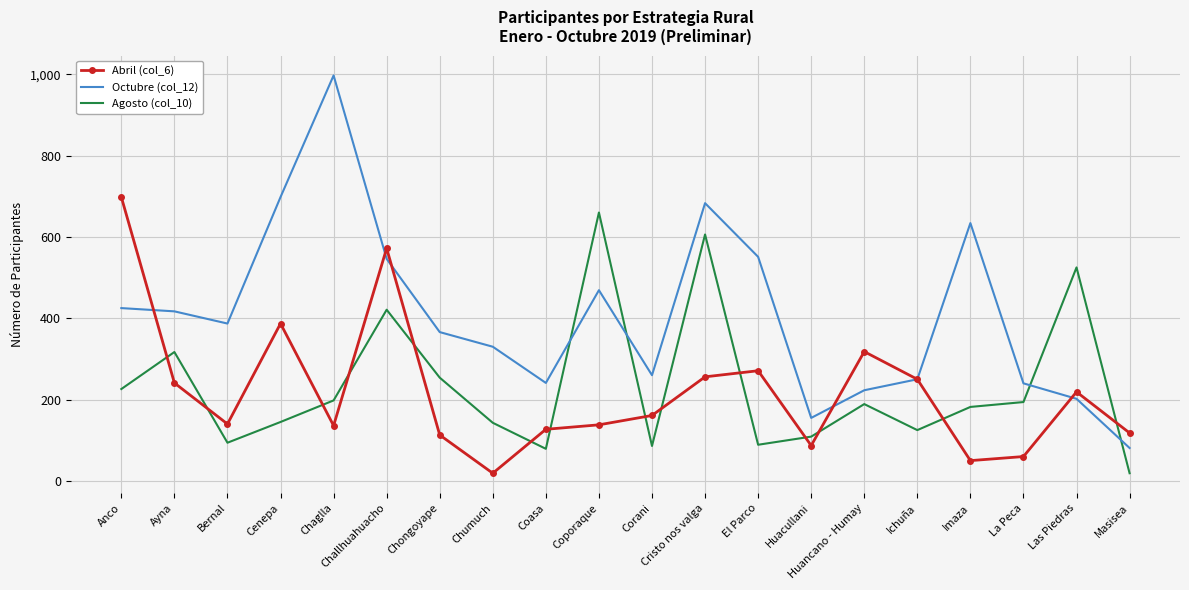

Which series has the largest total across all categories?

Octubre (col_12)